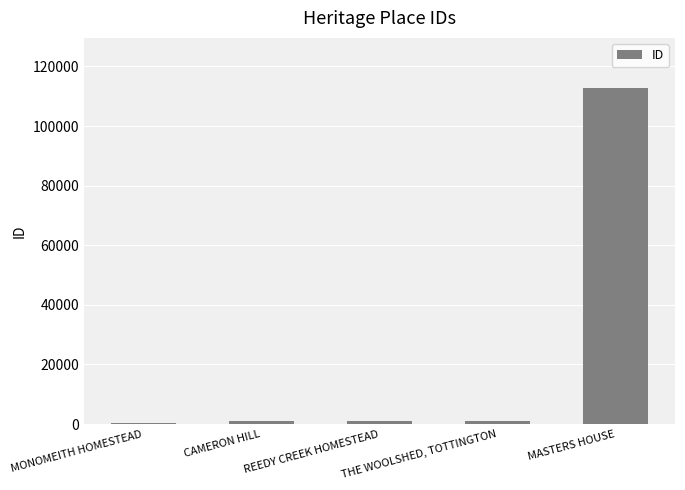

Are the bars grouped side by side (vs. stacked)?

No